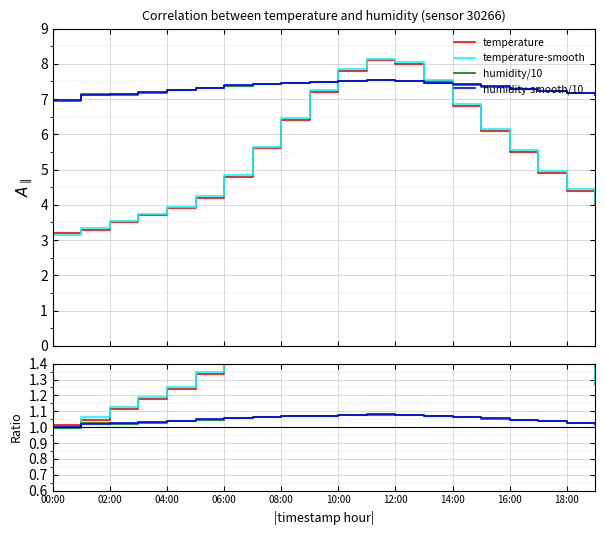

At how many categories does at least one series exceed 8?

2